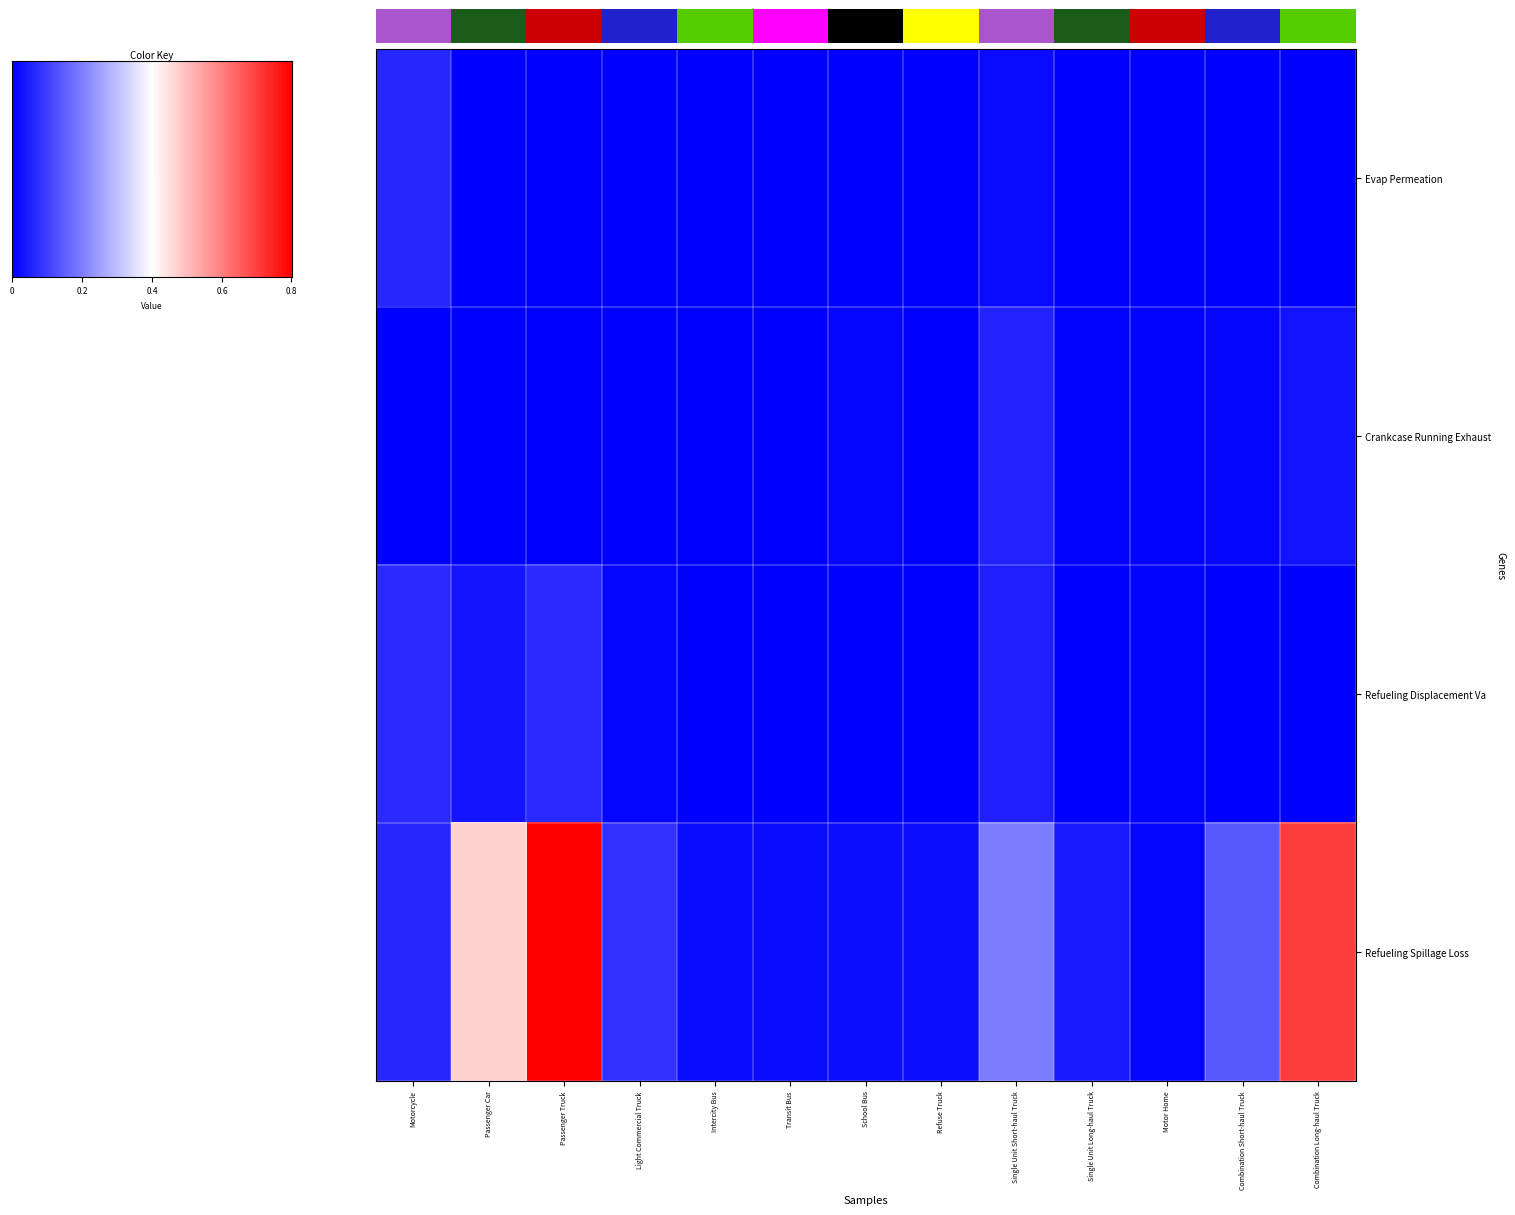

Which has a higher value, Passenger Car or Motor Home?

Motor Home